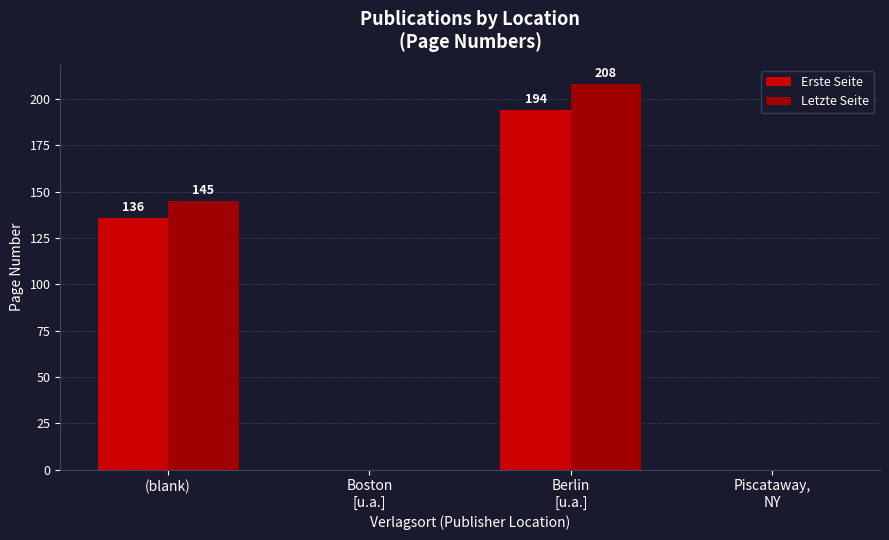

Does the chart contain stacked bars?

No